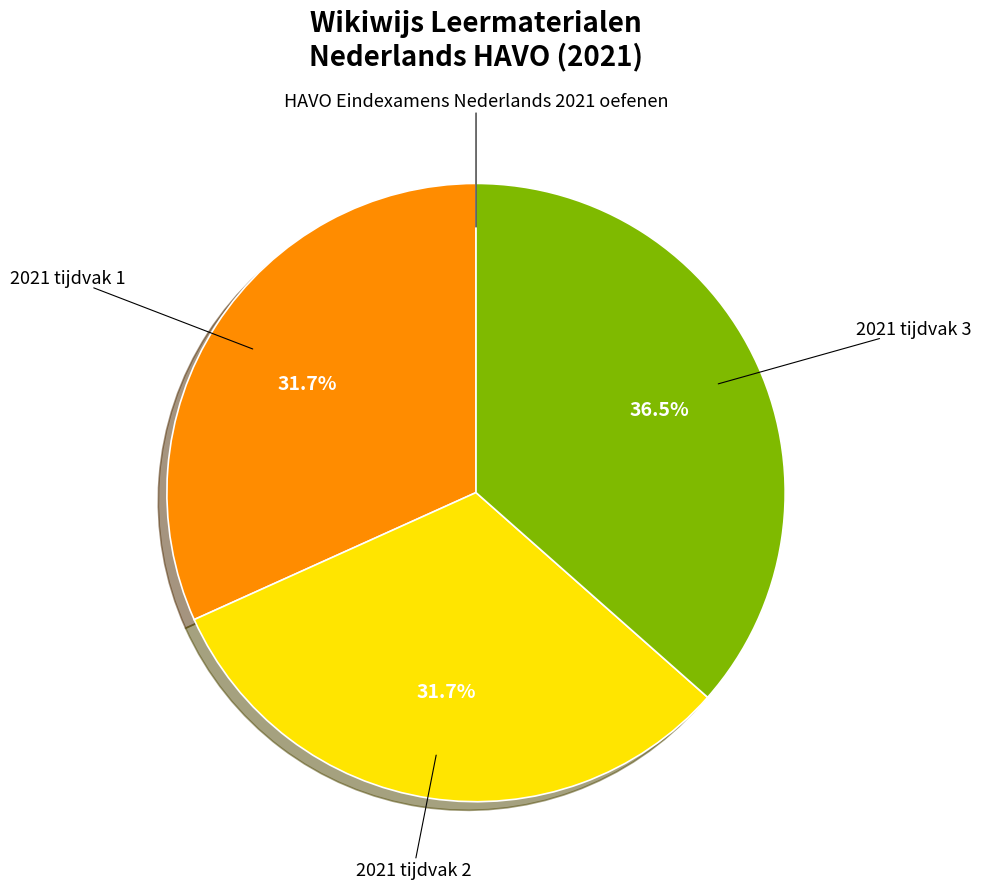

Is there a majority slice in this chart?

No